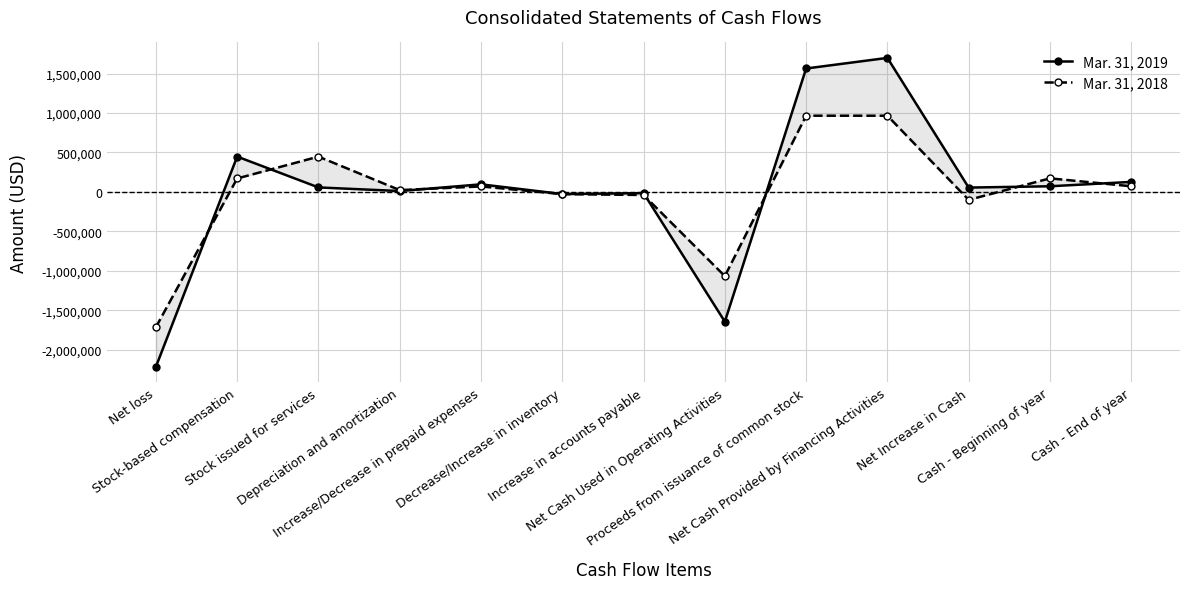

How many distinct data groups are displayed?

2